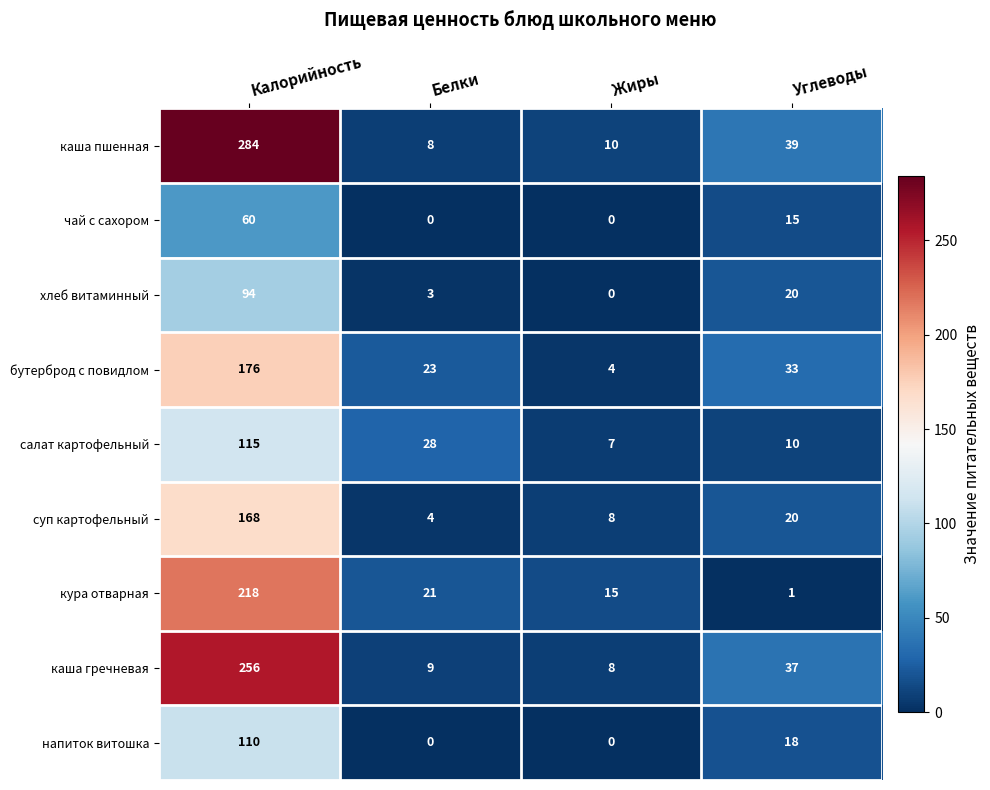

What is the sum of all бутерброд с повидлом values?

236